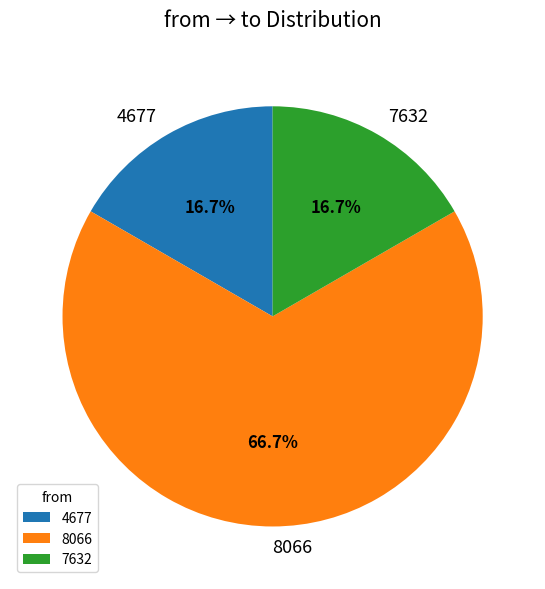

To the nearest percent, what is the difference between the 7632 and 8066 slice percentages?

50%